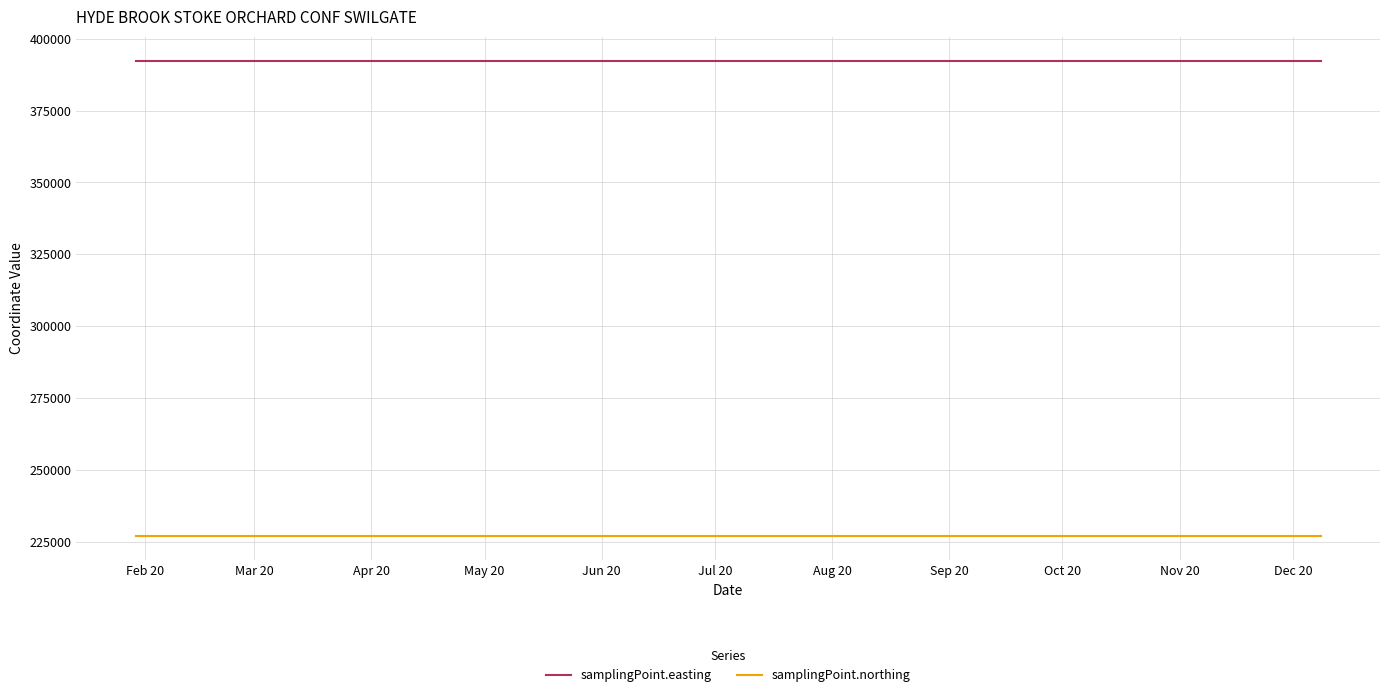

True or false: samplingPoint.northing and samplingPoint.easting cross at least once.

False